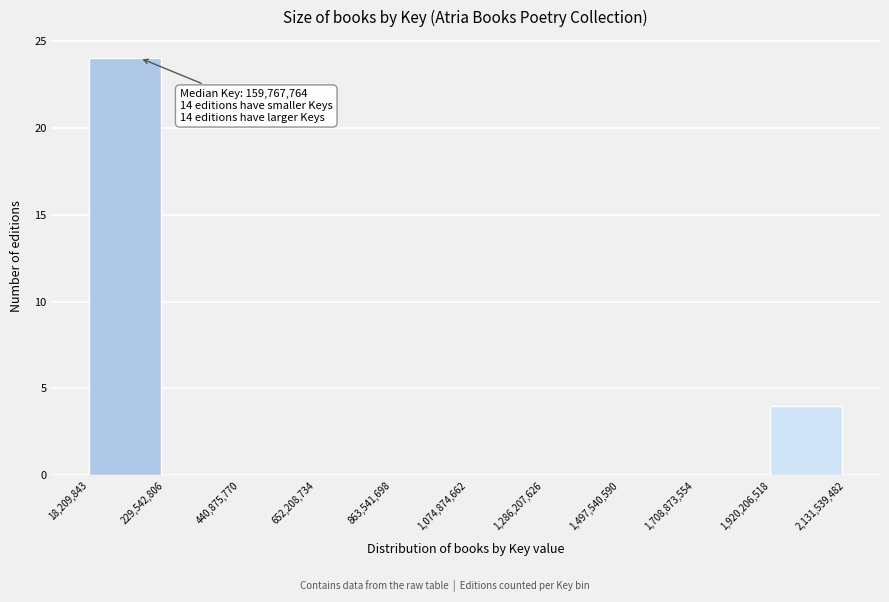

Over which range of the x-axis is the bar tallest?

18,209,843 to 229,542,806